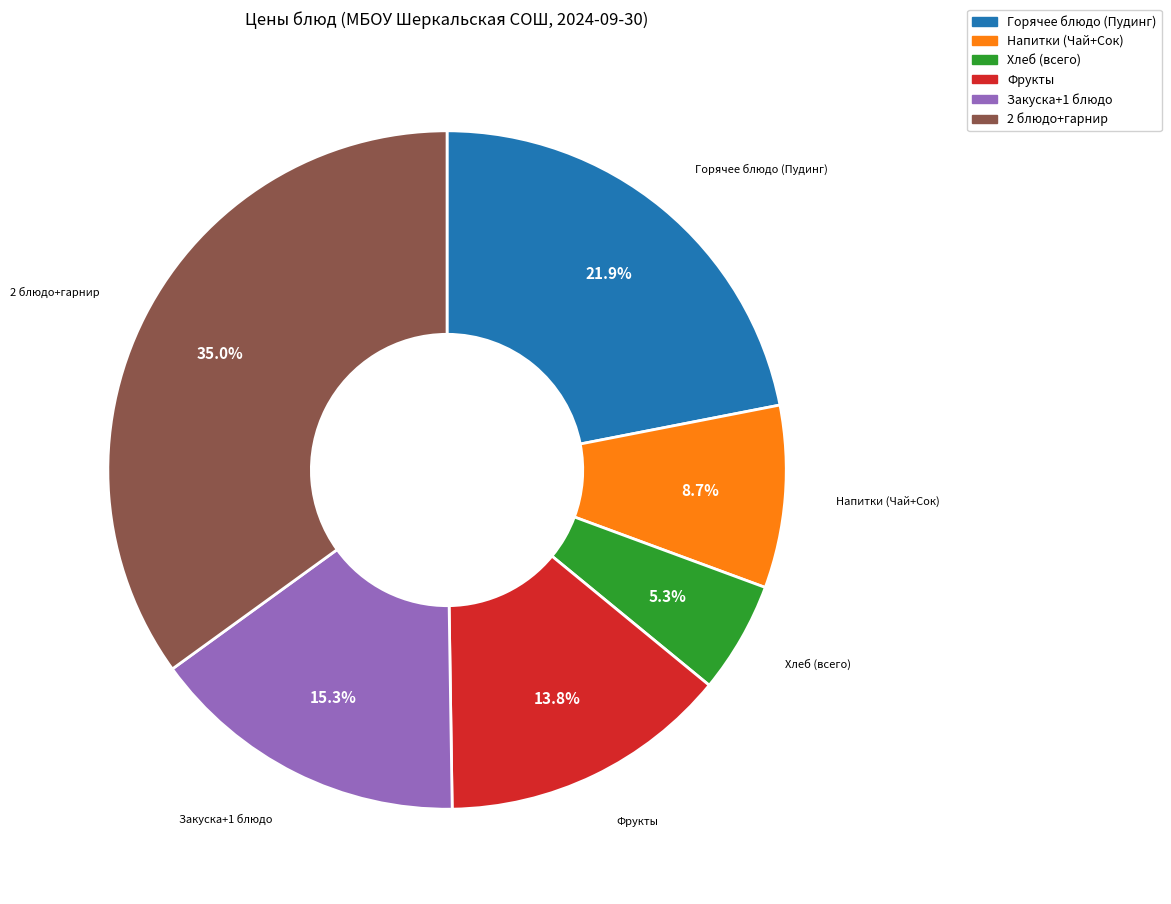

Which category has the biggest portion of the pie?

2 блюдо+гарнир